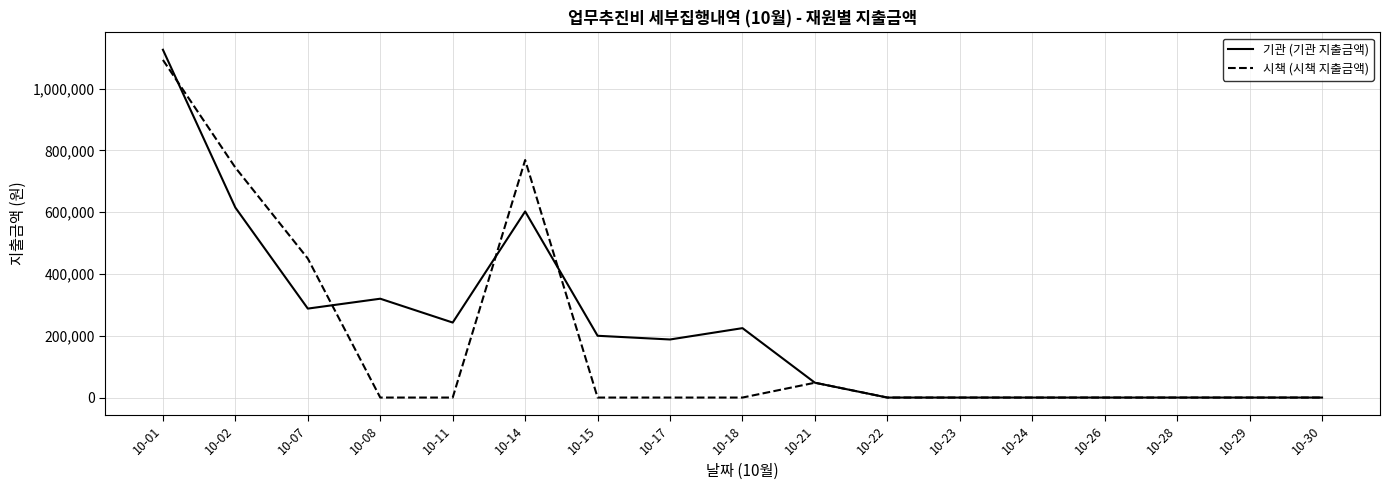

At which label is 시책 (시책 지출금액) closest to 546500?

10-07